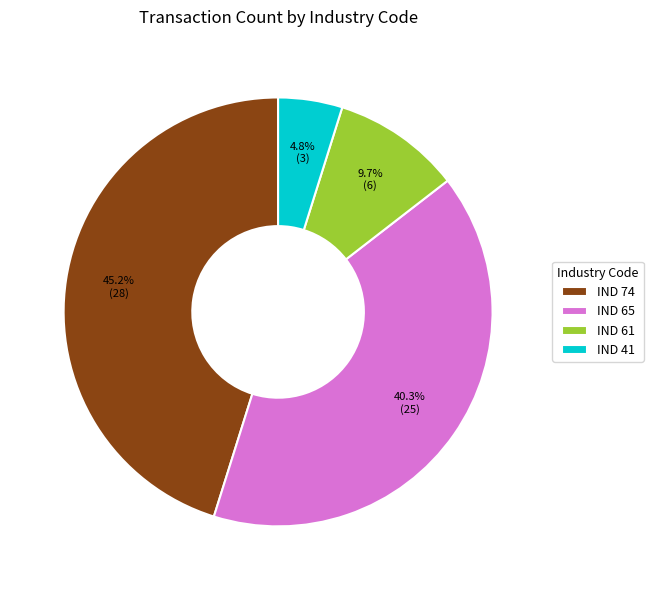

Which has a higher value, IND 65 or IND 41?

IND 65